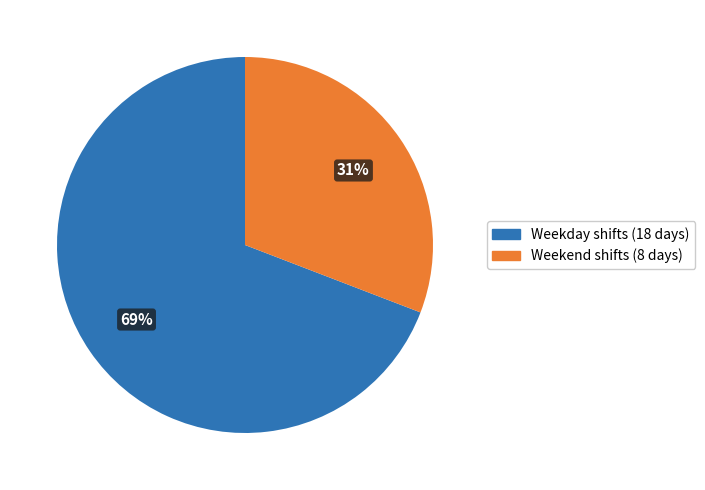

Count the number of slices in the pie.

2